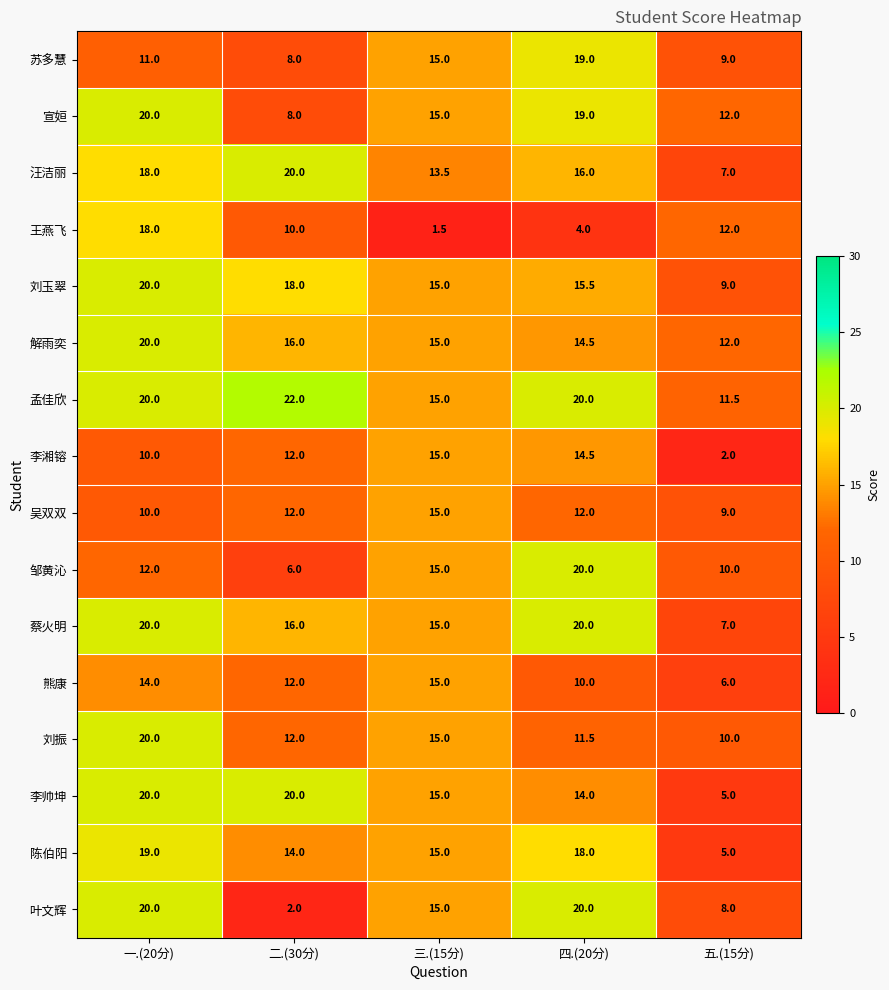

What is the sum of the 熊康 values at 二.(30分) and 四.(20分)?

22.0